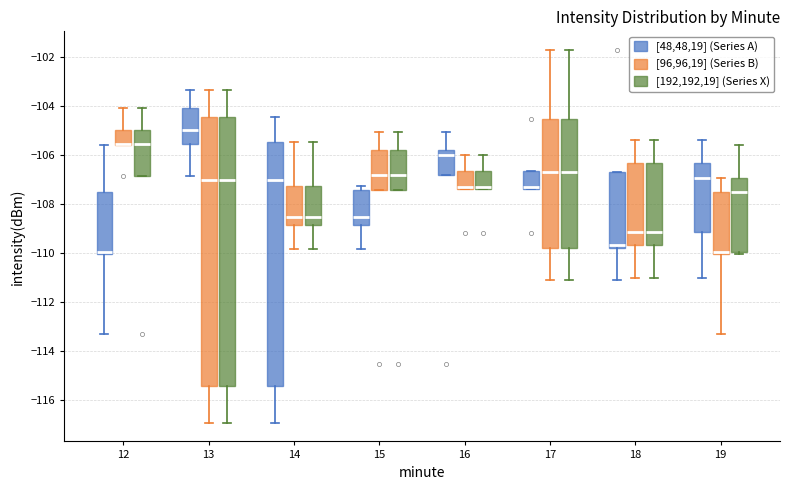

Where is the upper edge of the box for 18 ([48,48,19] (Series A)) on the y-axis? The values are not printed on the chart, so give them approximately, as read against the axis.

-106.8